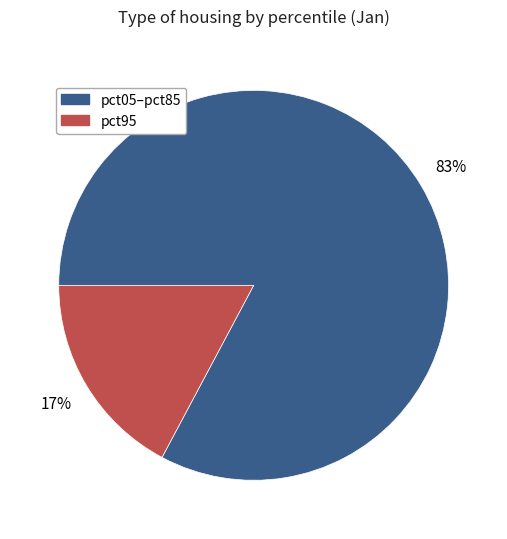

Between pct05–pct85 and pct95, which is larger?

pct05–pct85